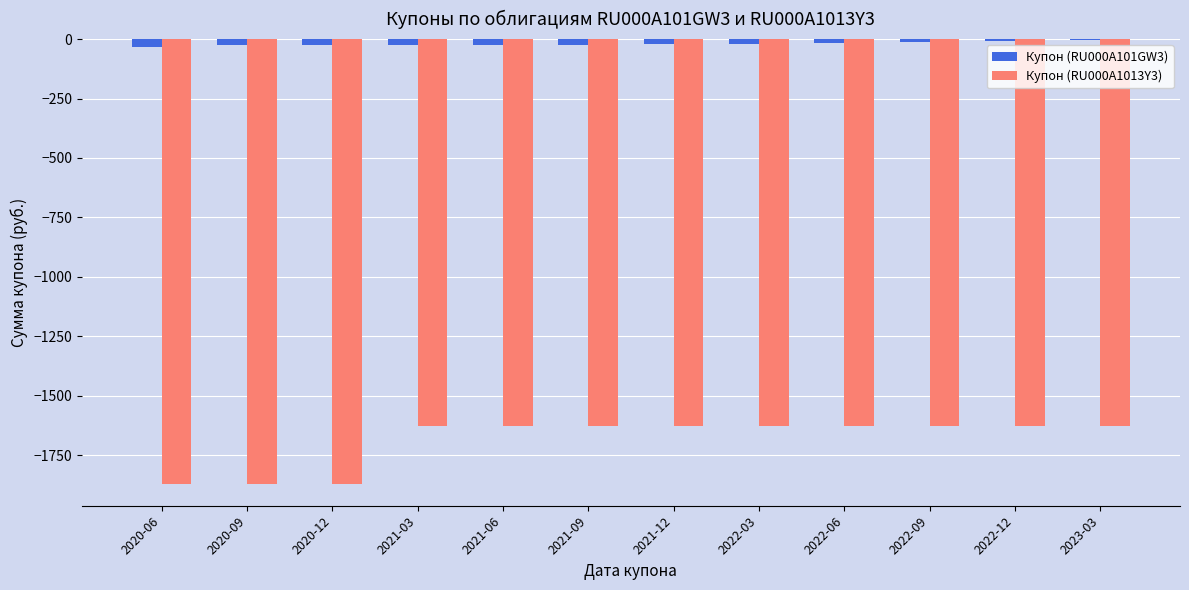

What is the total value across all series at 2020-12?

-1895.4